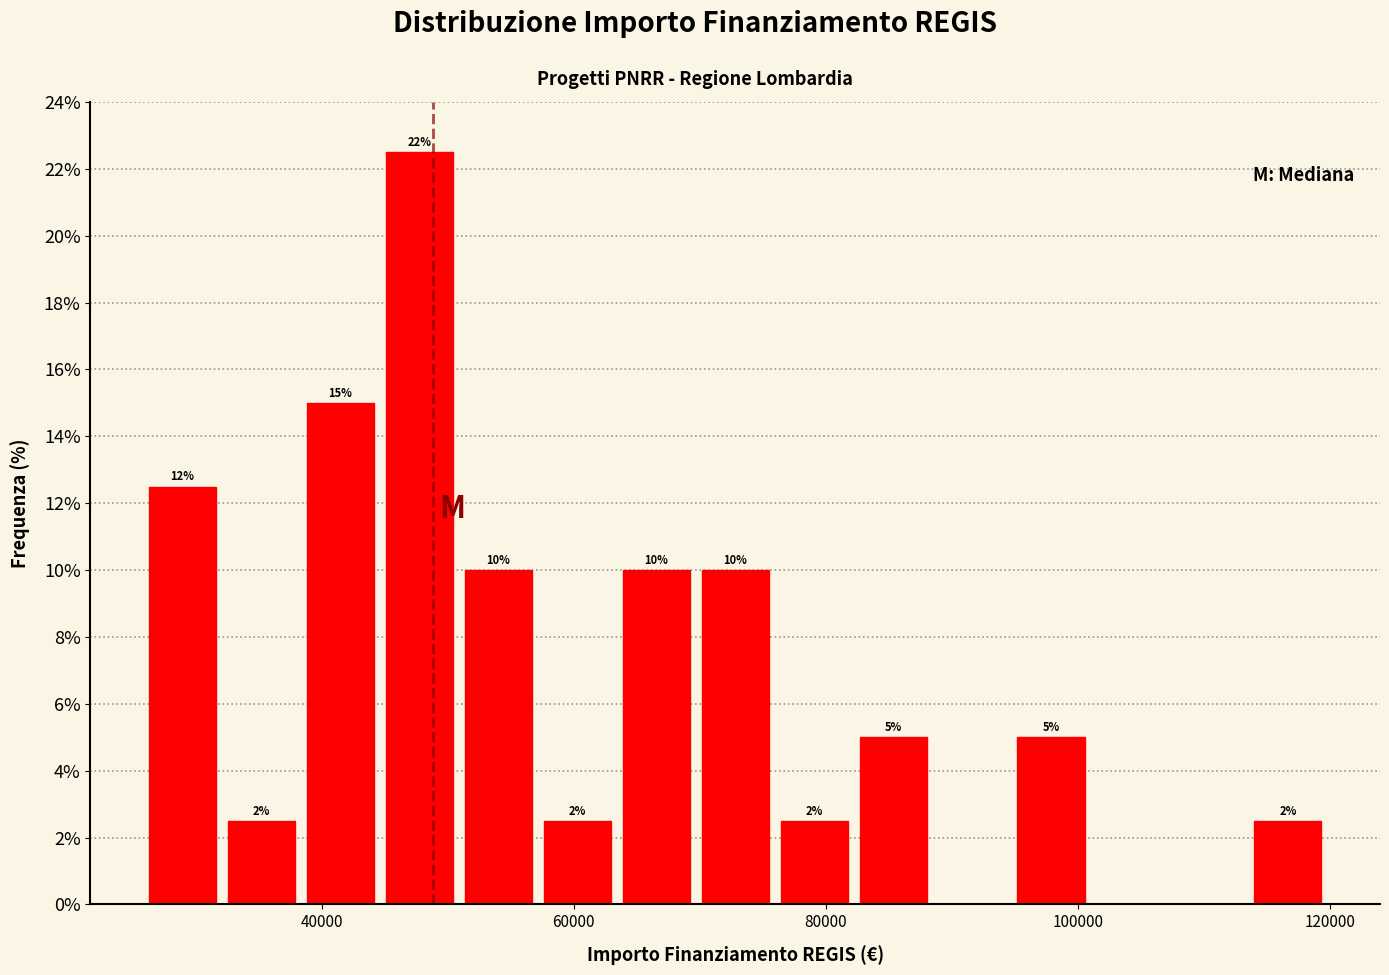

Around what value on the x-axis is the tallest bar? Give the approximate position of its centre, as read against the axis.

48000